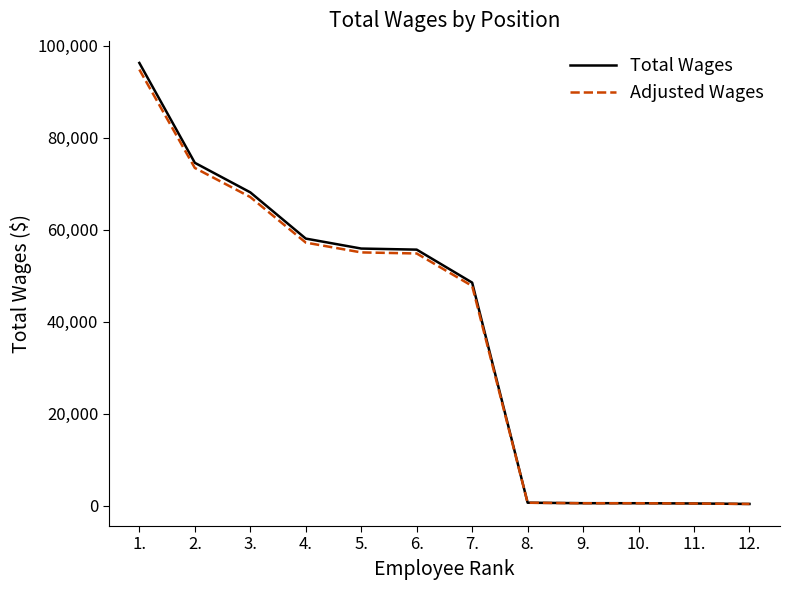

What is the total value across all series at 1.?

191163.4